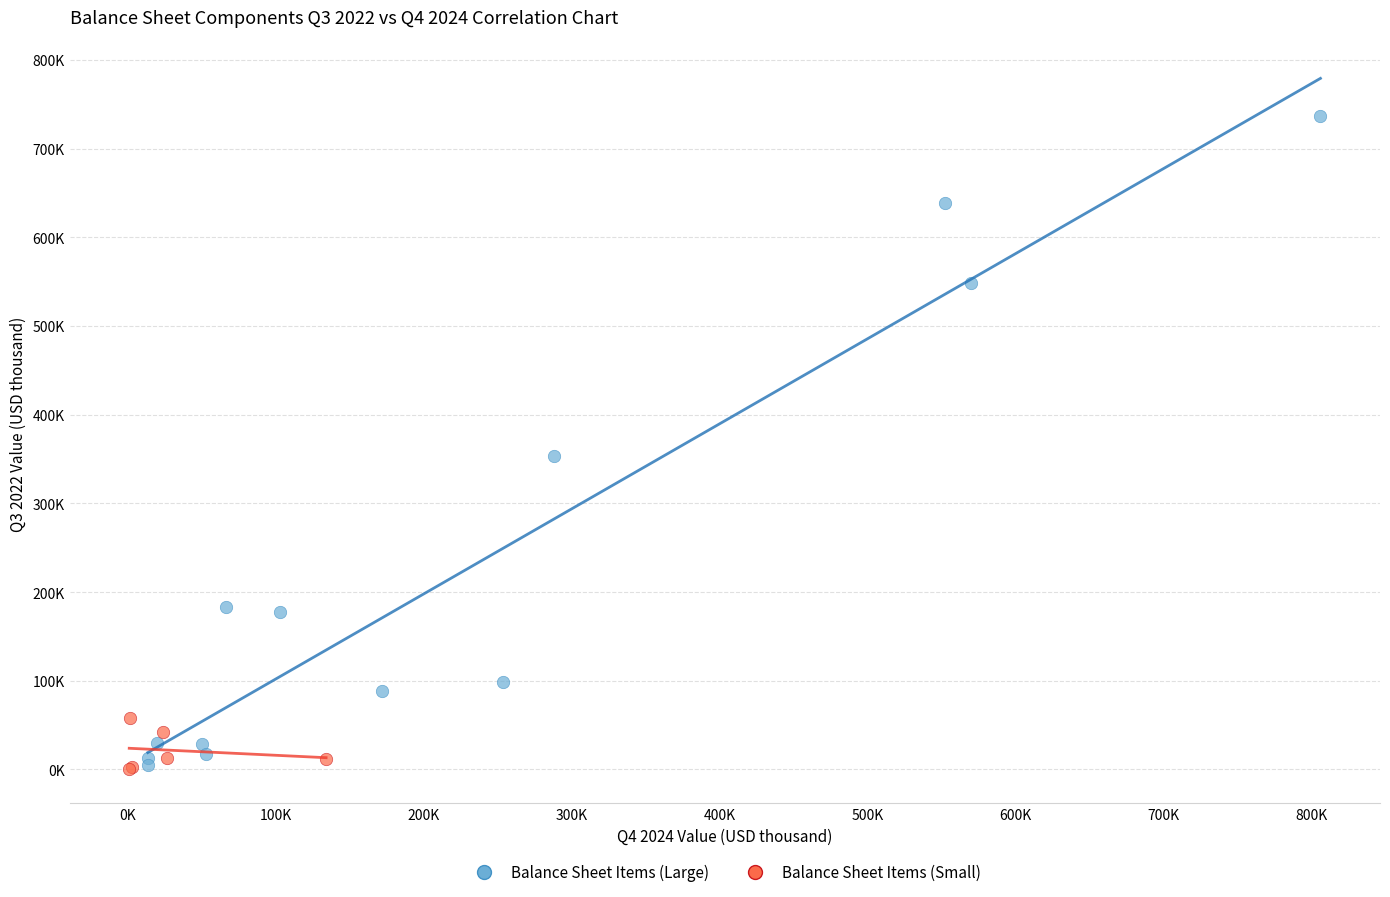

What are all the series names shown in the legend?

Balance Sheet Items (Large), Balance Sheet Items (Small)